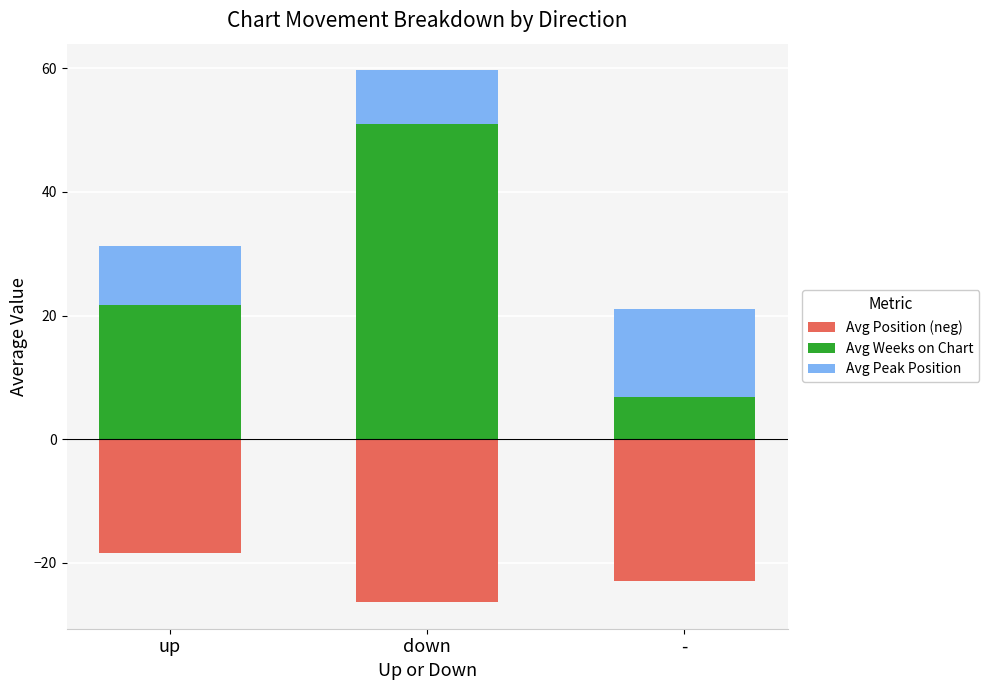

What is the value of the Avg Position (neg) bar at the 2nd from the left?

-26.3